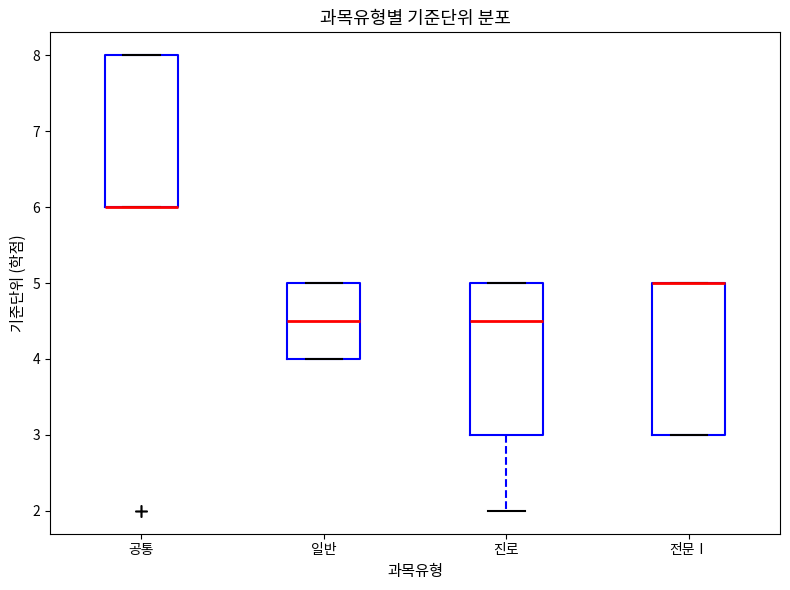

Reading left to right, read every box against the y-axis: the position of its median line, the range the box covers, and the ends of its whiskers. The values are not printed on the chart, so give them approximately, as read against the axis.

공통: median 6.0 (drawn on the box's lower edge), box 6.0 to 8.0, whiskers 6.0 to 8.0
일반: median 4.5, box 4.0 to 5.0, whiskers 4.0 to 5.0
진로: median 4.5, box 3.0 to 5.0, whiskers 2.0 to 5.0
전문Ⅰ: median 5.0 (drawn on the box's upper edge), box 3.0 to 5.0, whiskers 3.0 to 5.0